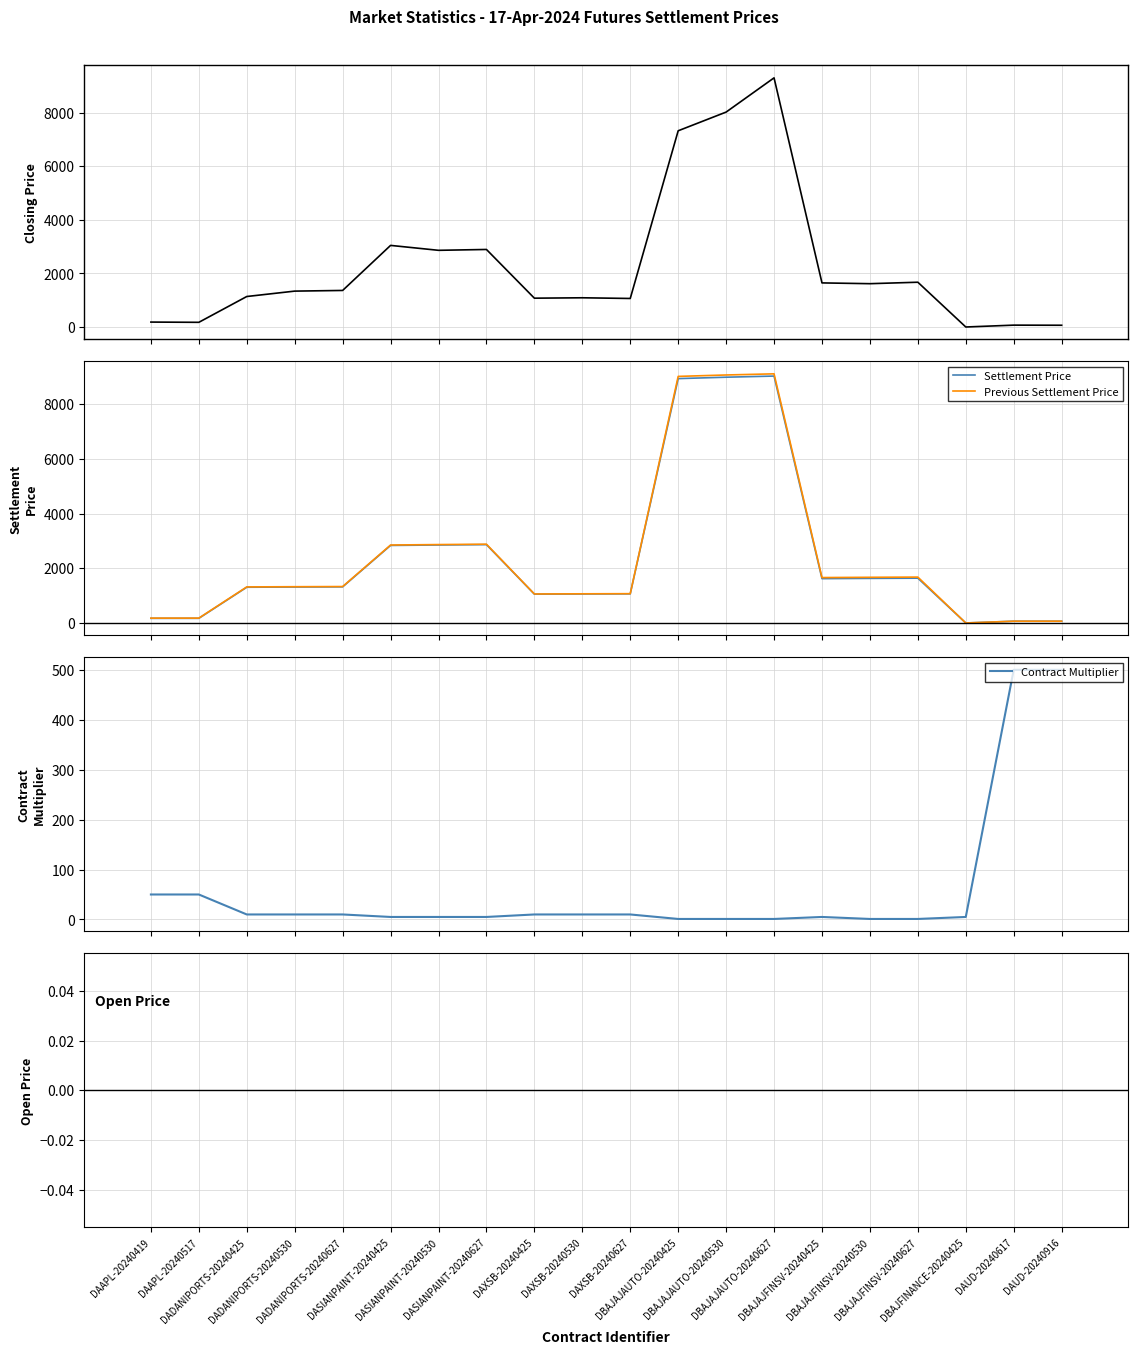

Is the value of Contract Multiplier at DBAJAJAUTO-20240627 greater than the value of Closing Price at DADANIPORTS-20240530?

No